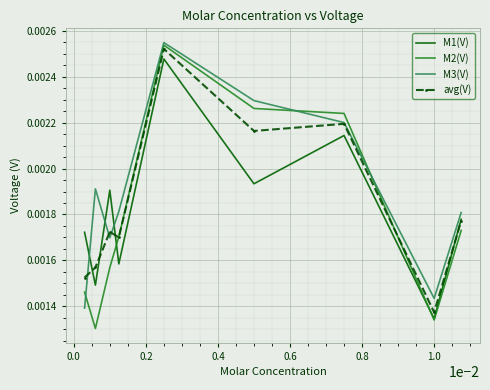

Which series has the largest total across all categories?

M3(V)